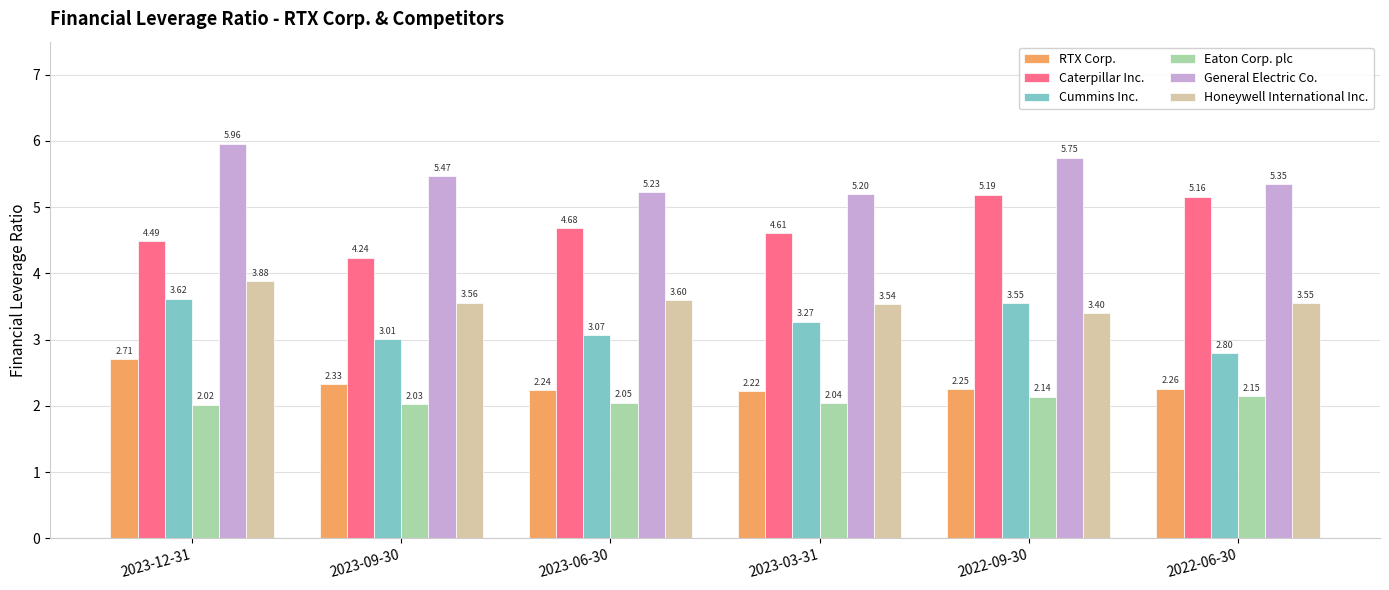

How many groups of bars are there?

6